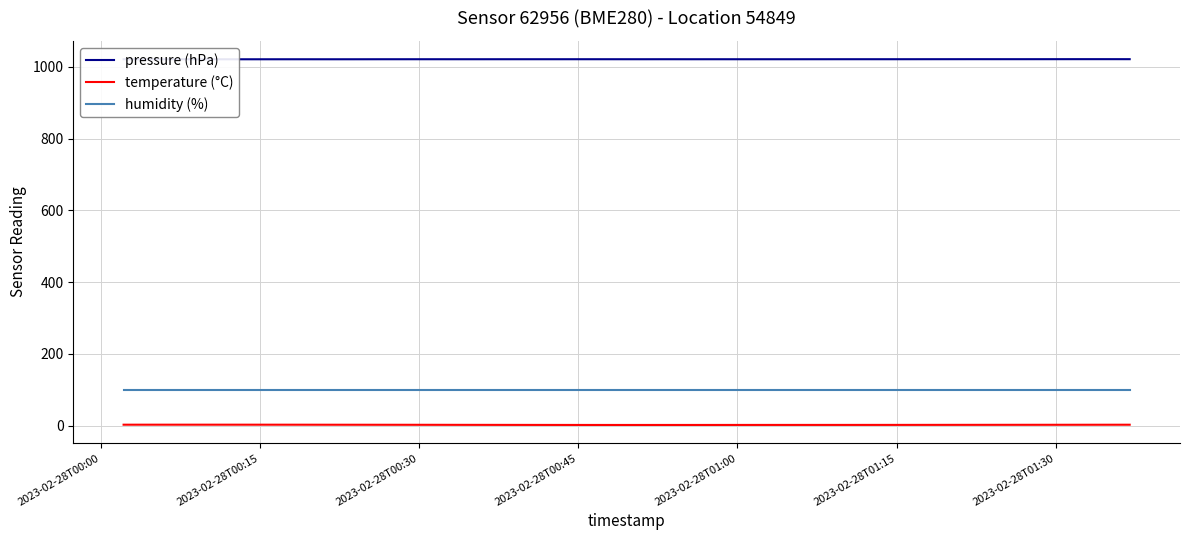

How many lines are shown in the chart?

3